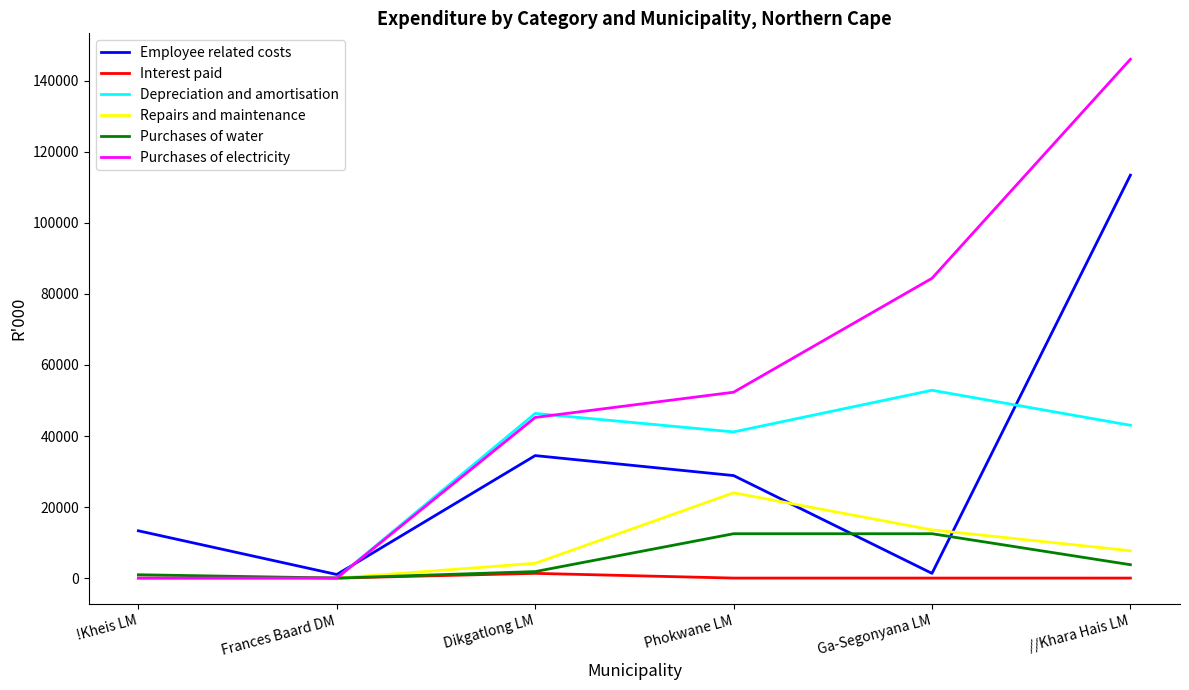

True or false: Repairs and maintenance and Employee related costs cross at least once.

True